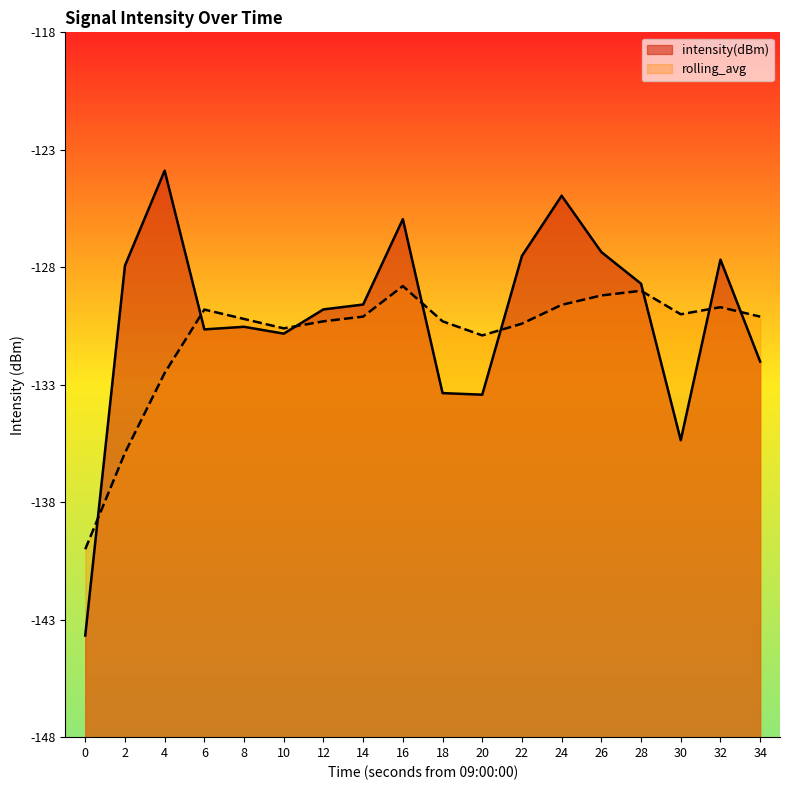

Between 10 and 12, which series saw the biggest shift?

intensity(dBm)